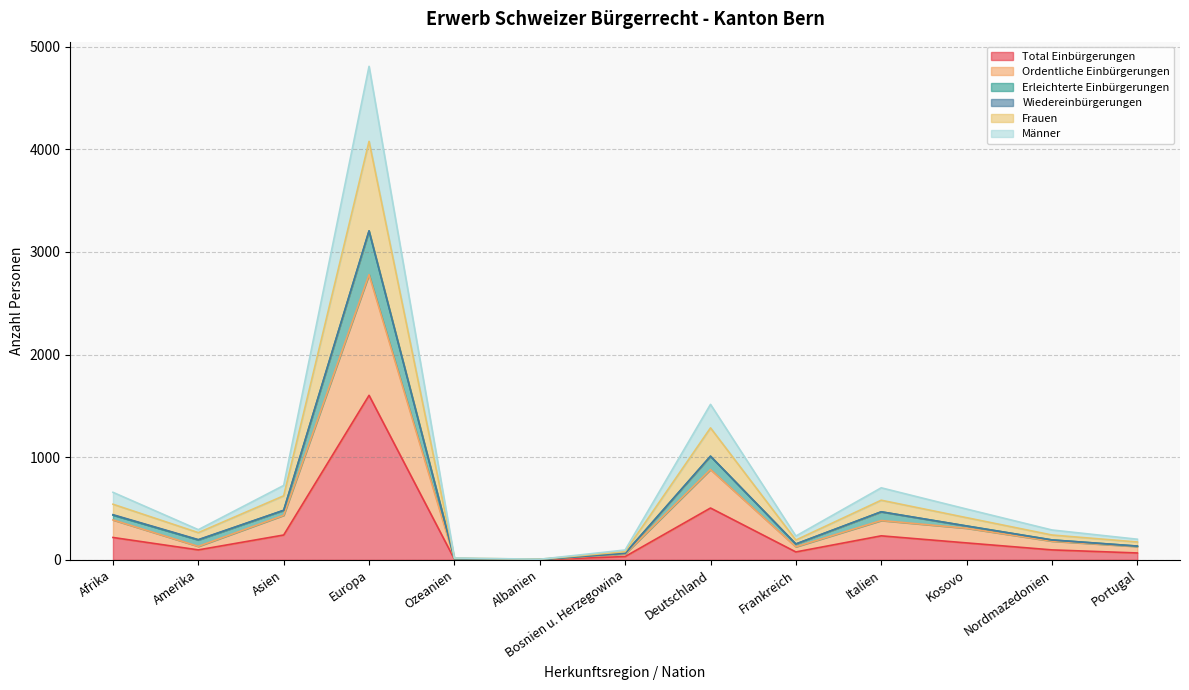

How many lines are shown in the chart?

6